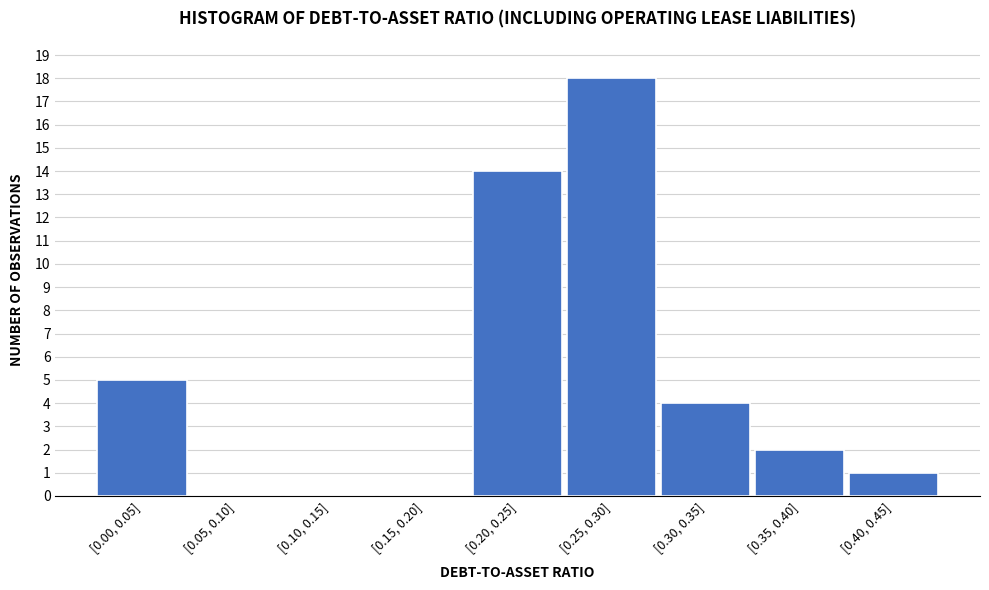

Reading left to right, list all the values displayed in this chart.

[0.00, 0.05]=5	[0.05, 0.10]=0	[0.10, 0.15]=0	[0.15, 0.20]=0	[0.20, 0.25]=14	[0.25, 0.30]=18	[0.30, 0.35]=4	[0.35, 0.40]=2	[0.40, 0.45]=1